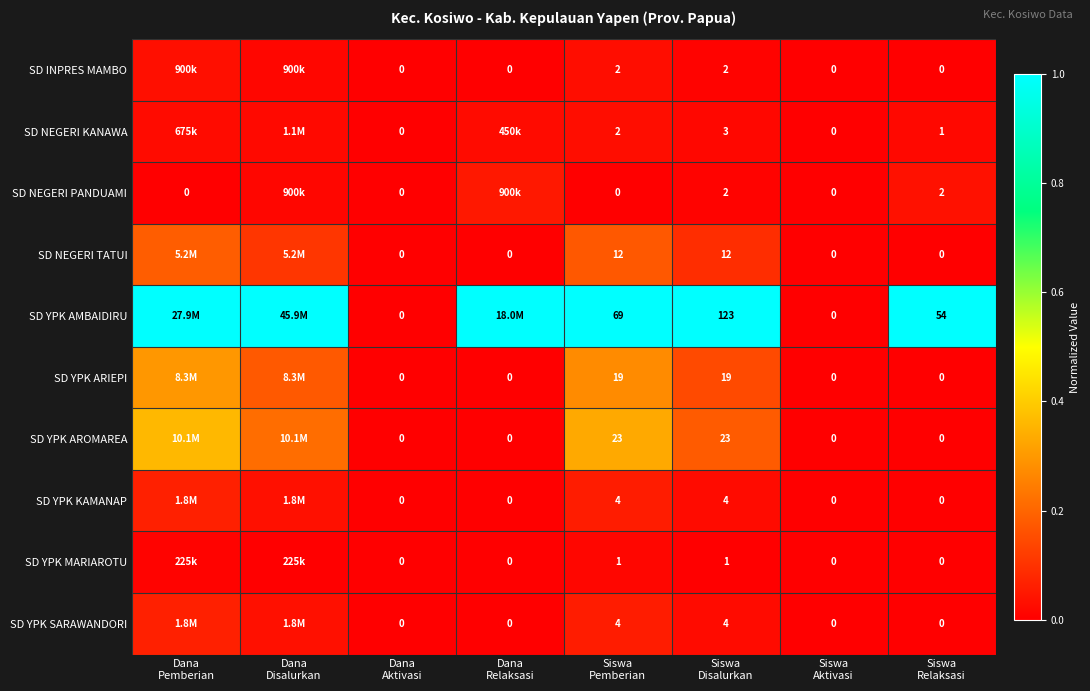

How many values in SD YPK ARIEPI are above zero?

4